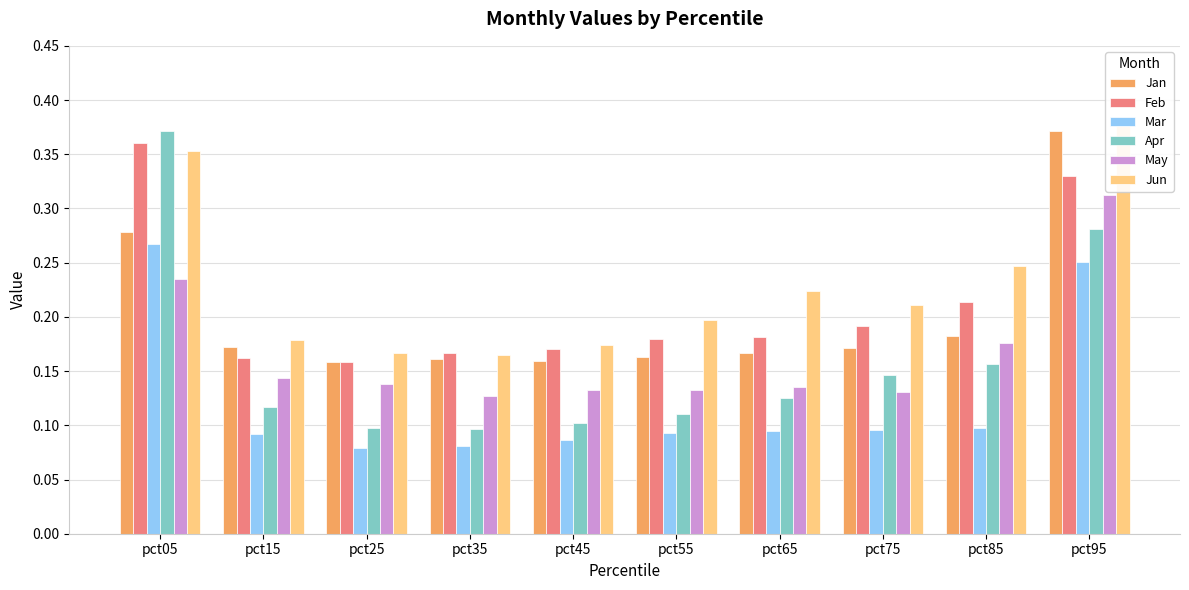

What is the value of the Jan bar at the 10th from the left?

0.4